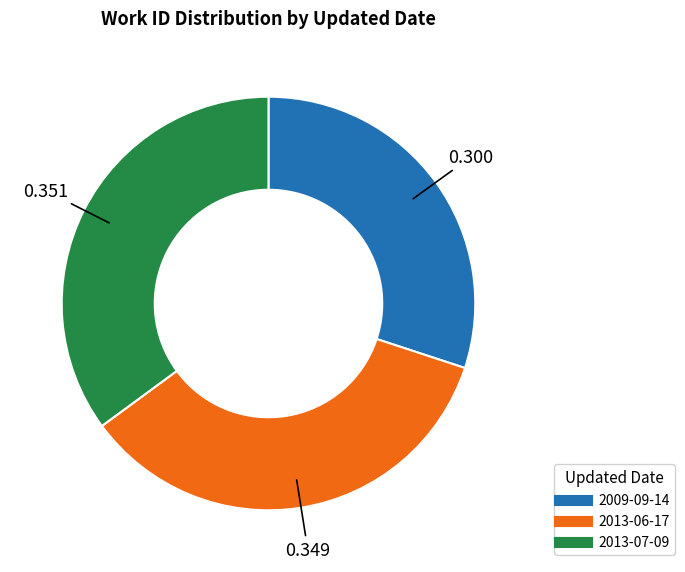

True or false: 2009-09-14 accounts for 23% of the total.

False